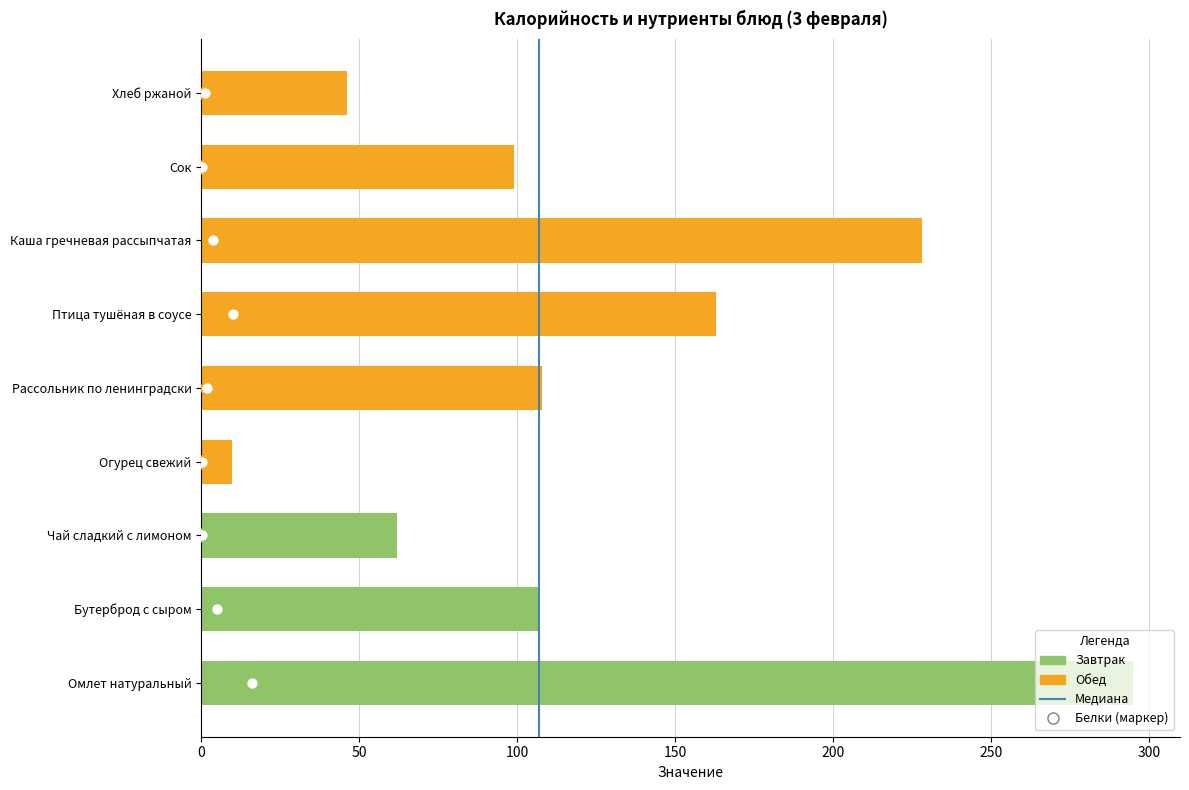

Which has a higher value, 0 or 50?

50